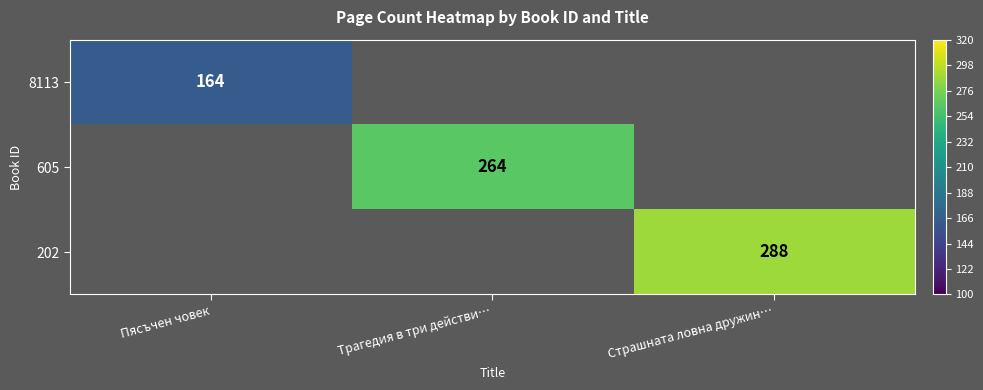

Between Страшната ловна дружин… and Трагедия в три действи…, which is larger?

Страшната ловна дружин…